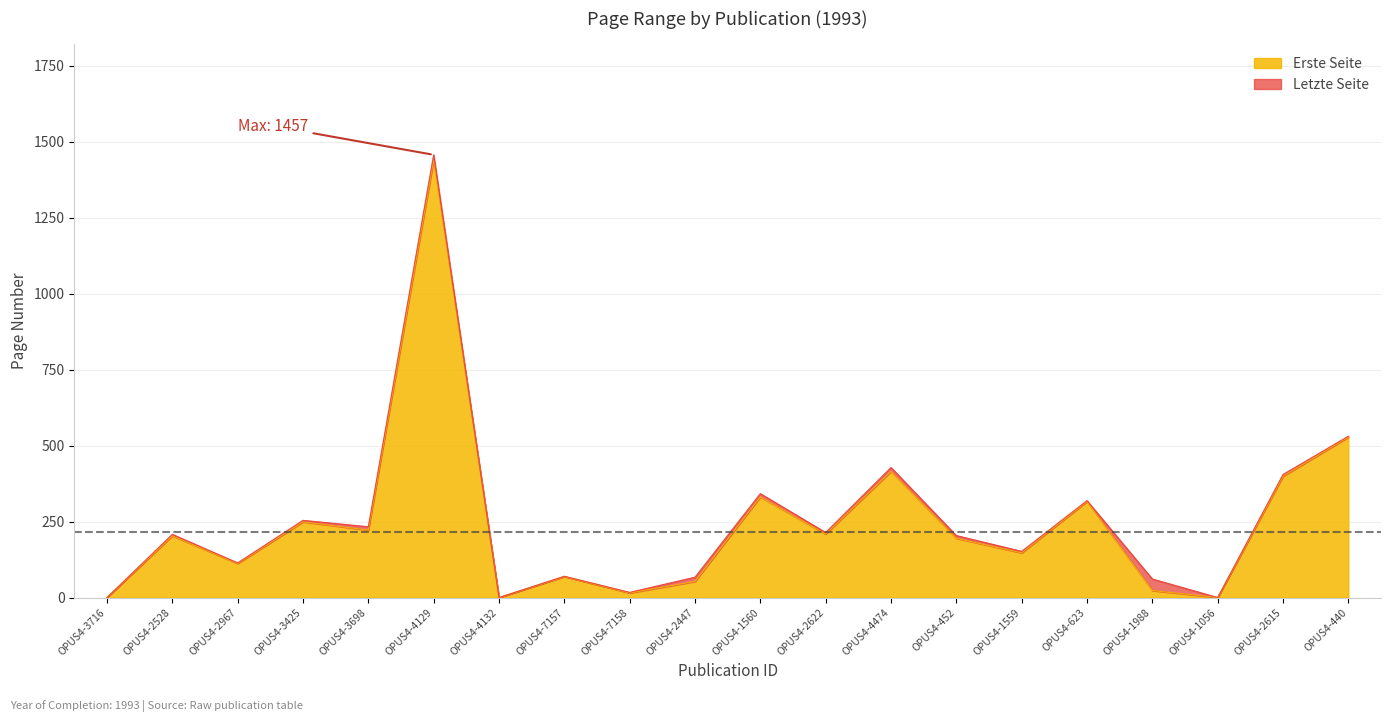

At OPUS4-1560, list the series in order from smallest to largest.

Erste Seite, Letzte Seite